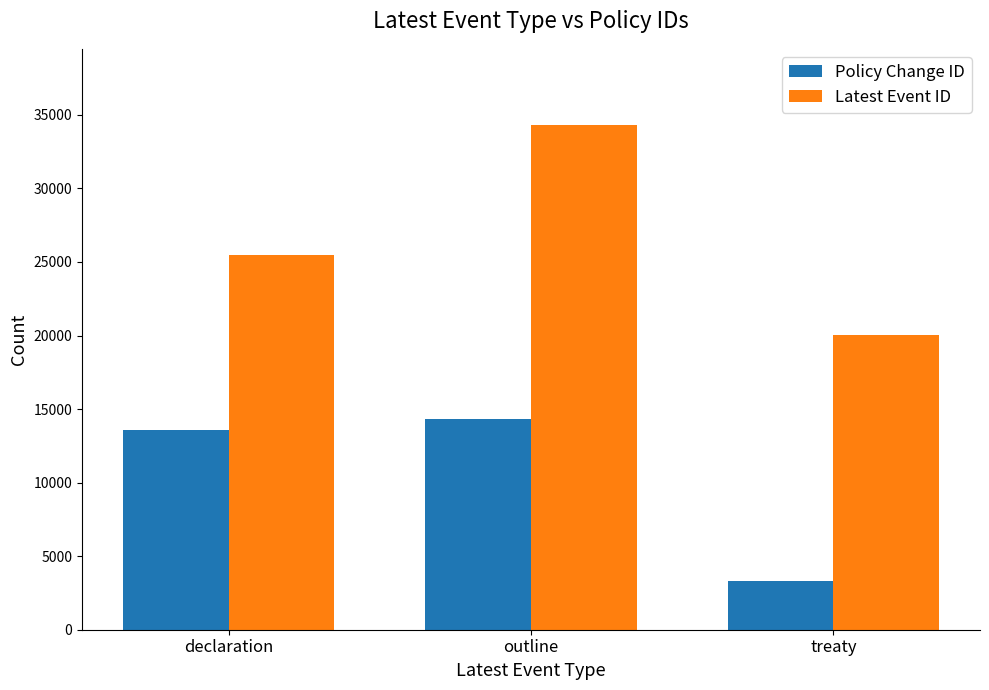

At which category is the sum across all series the highest?

outline